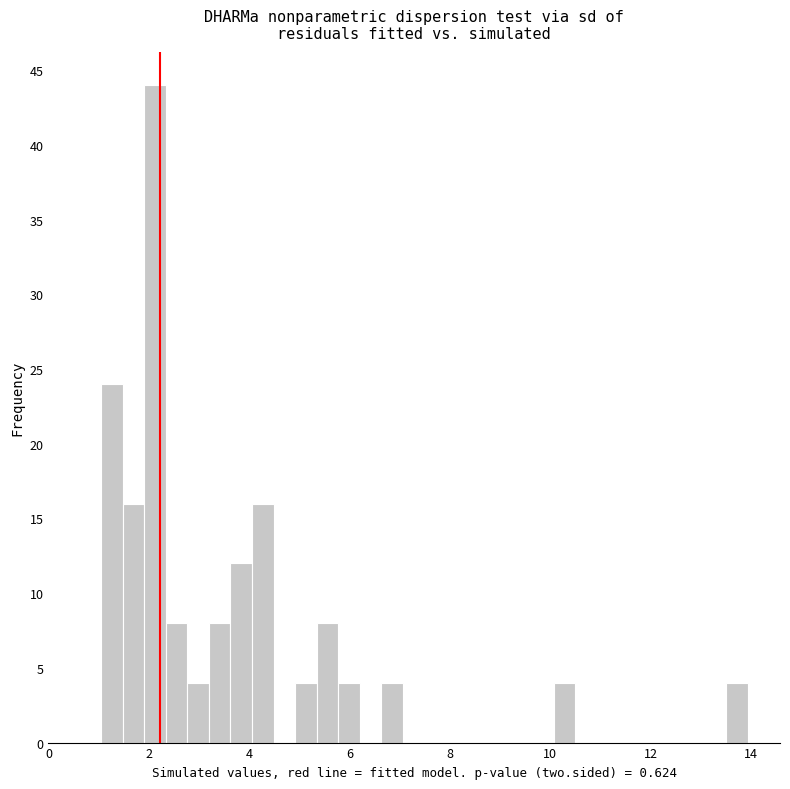

Around what value on the x-axis is the tallest bar? Give the approximate position of its centre, as read against the axis.

2.2